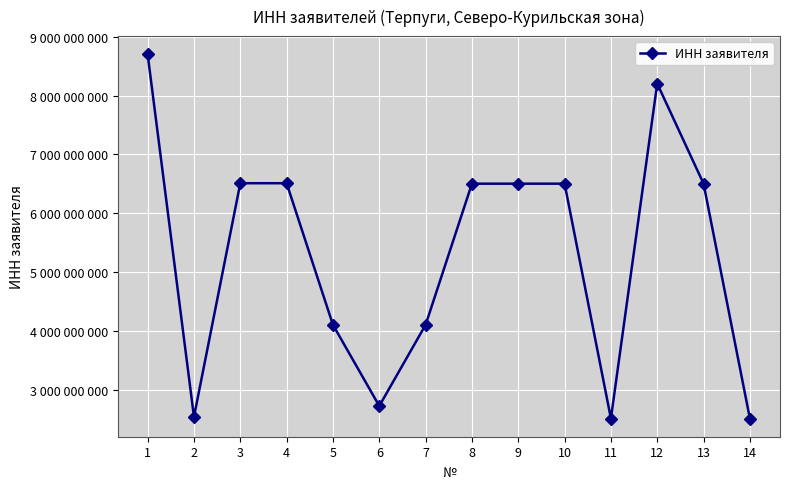

Is it true that the value at 8 is 10494283691?

False